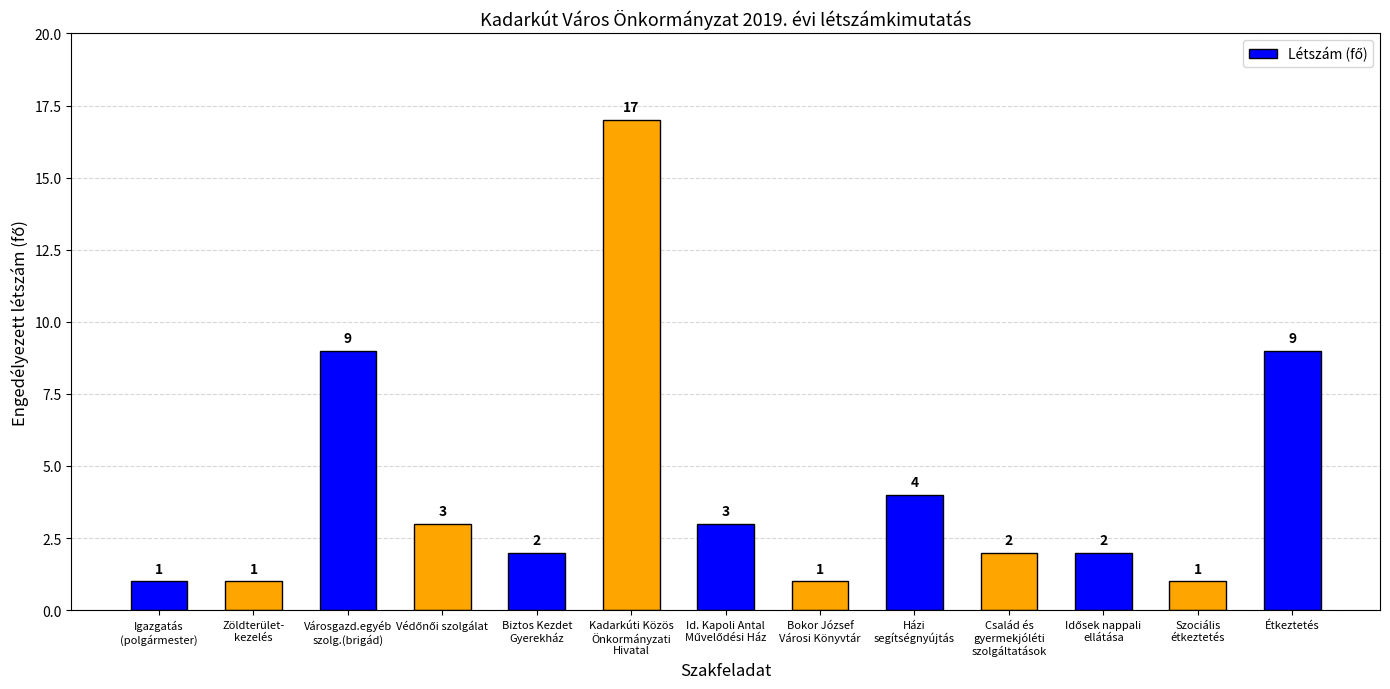

Reading left to right, transcribe all the data shown in this chart.

1	1	9	3	2	17	3	1	4	2	2	1	9